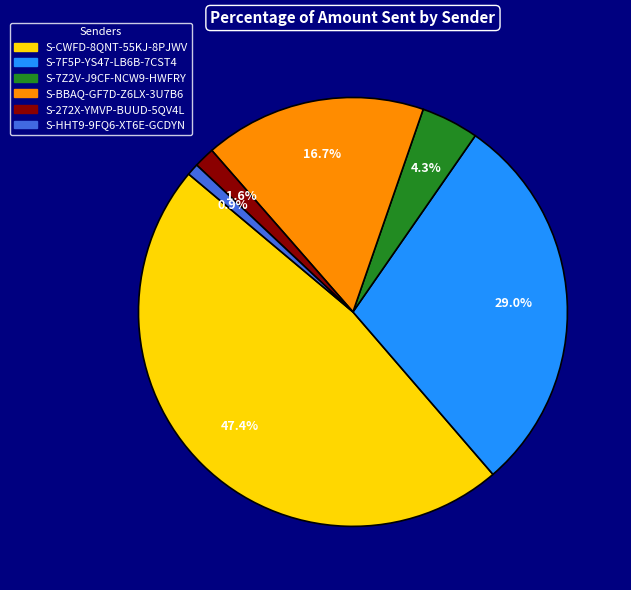

Which has a higher value, S-HHT9-9FQ6-XT6E-GCDYN or S-7Z2V-J9CF-NCW9-HWFRY?

S-7Z2V-J9CF-NCW9-HWFRY